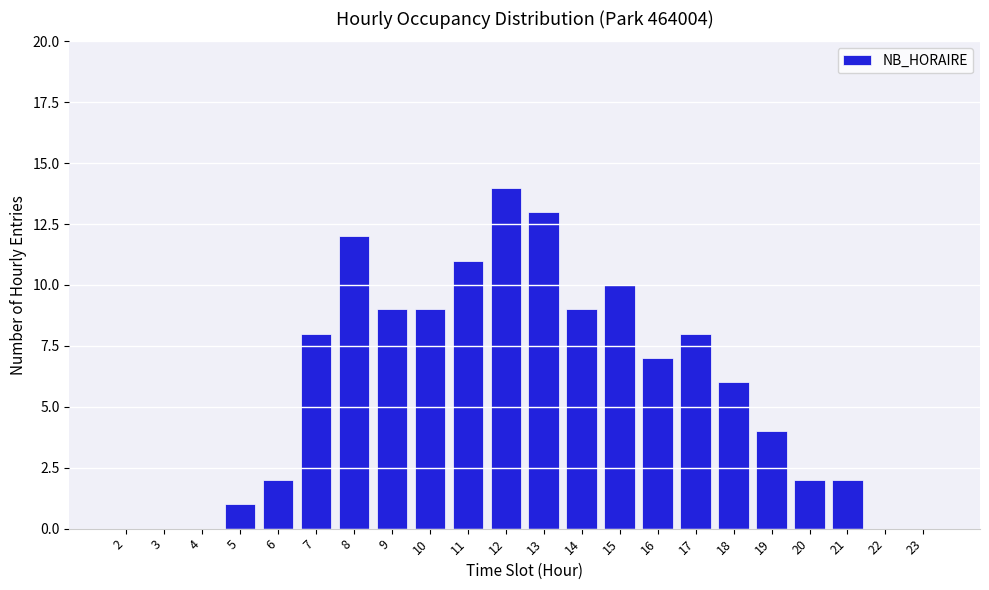

Reading left to right, what are all the values shown in this chart?

2=0	3=0	4=0	5=1	6=2	7=8	8=12	9=9	10=9	11=11	12=14	13=13	14=9	15=10	16=7	17=8	18=6	19=4	20=2	21=2	22=0	23=0